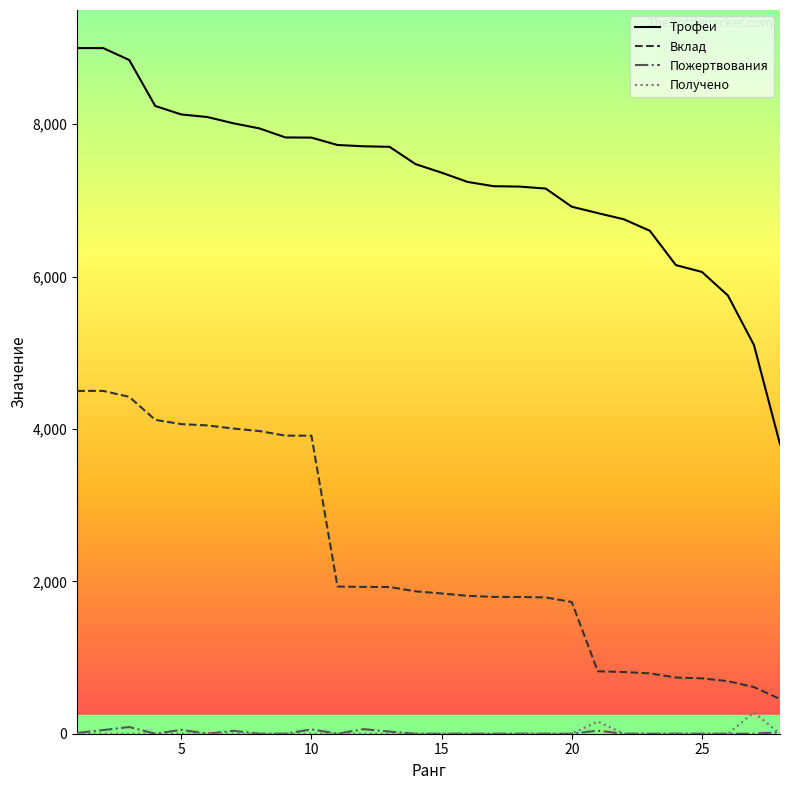

True or false: Вклад and Трофеи intersect in this chart.

False